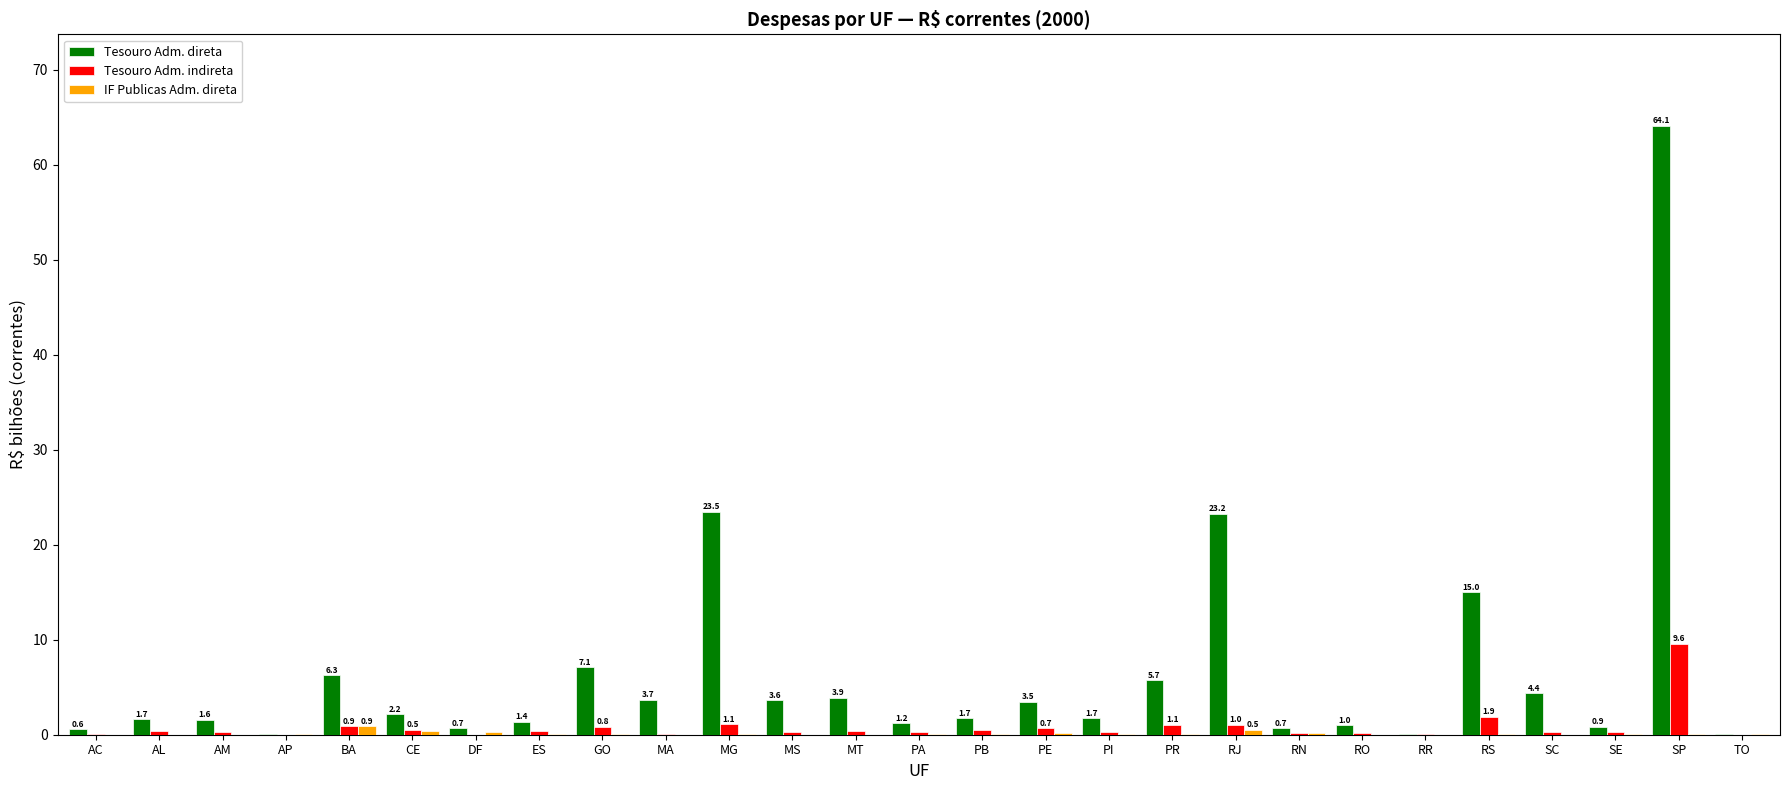

Count the number of data series in this chart.

3